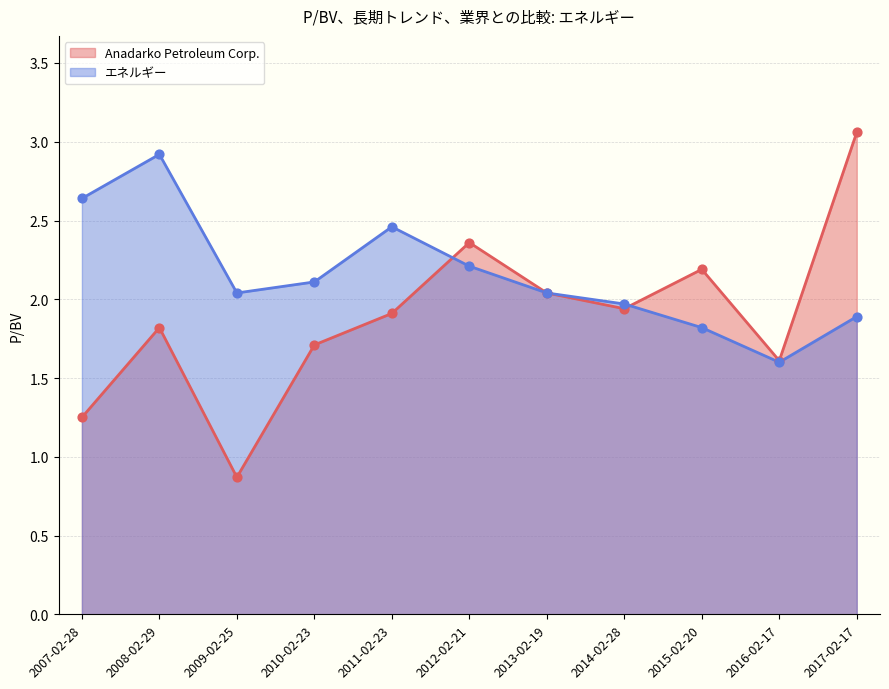

Which series reaches the minimum Y coordinate?

Anadarko Petroleum Corp.